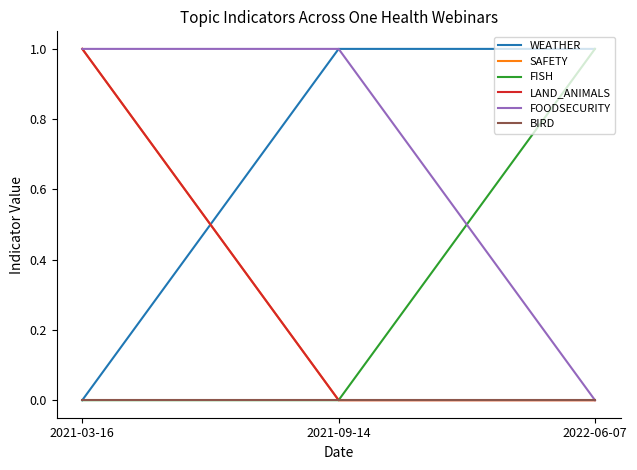

List the series in order of their peak value, lowest first.

BIRD, WEATHER, SAFETY, FISH, LAND_ANIMALS, FOODSECURITY